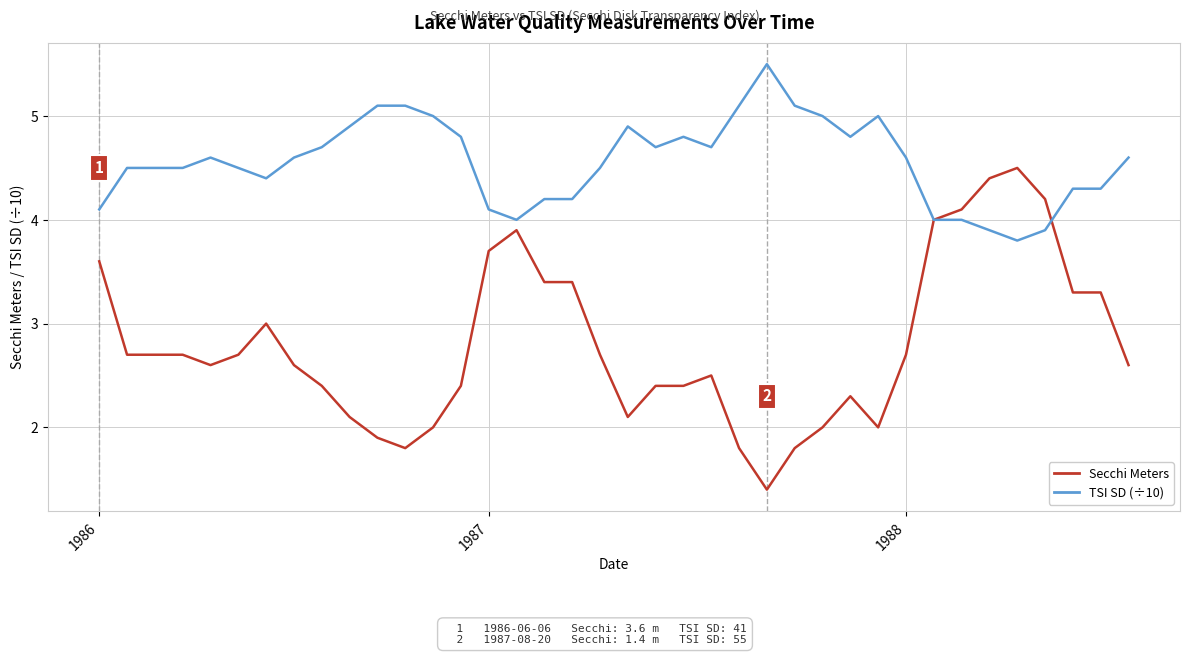

What is the greatest value displayed?

5.5